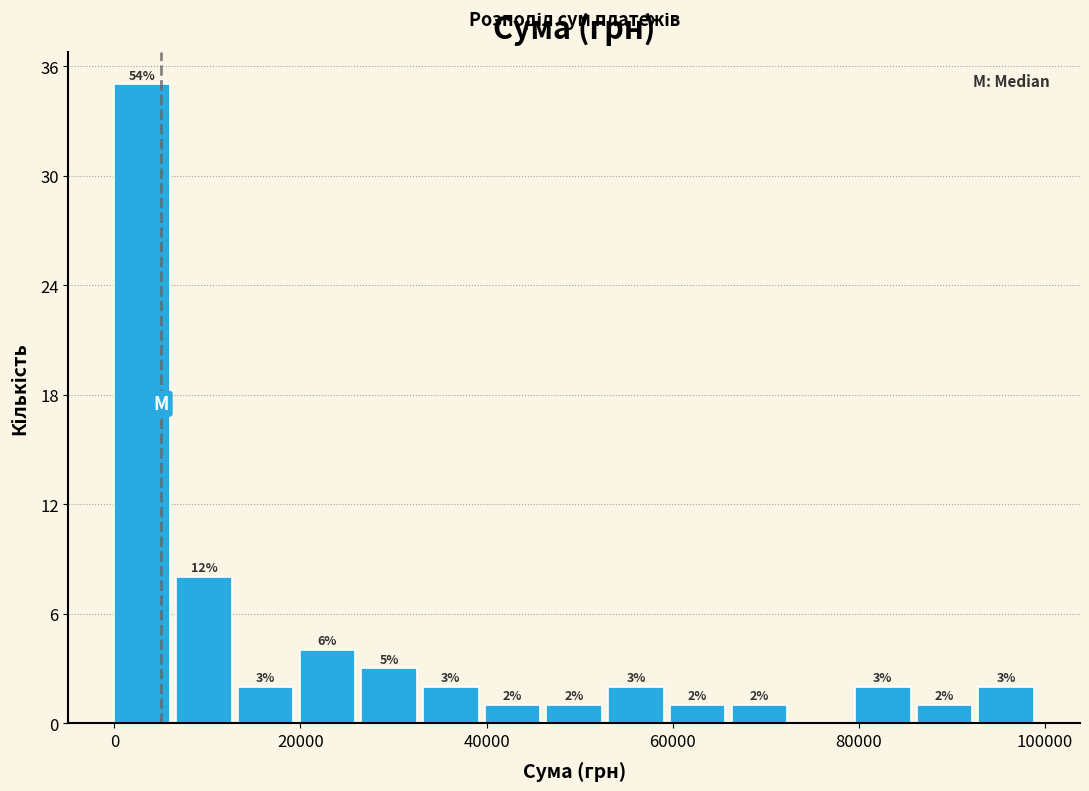

Read against the x-axis, roughly where is the centre of the tallest bar?

2000